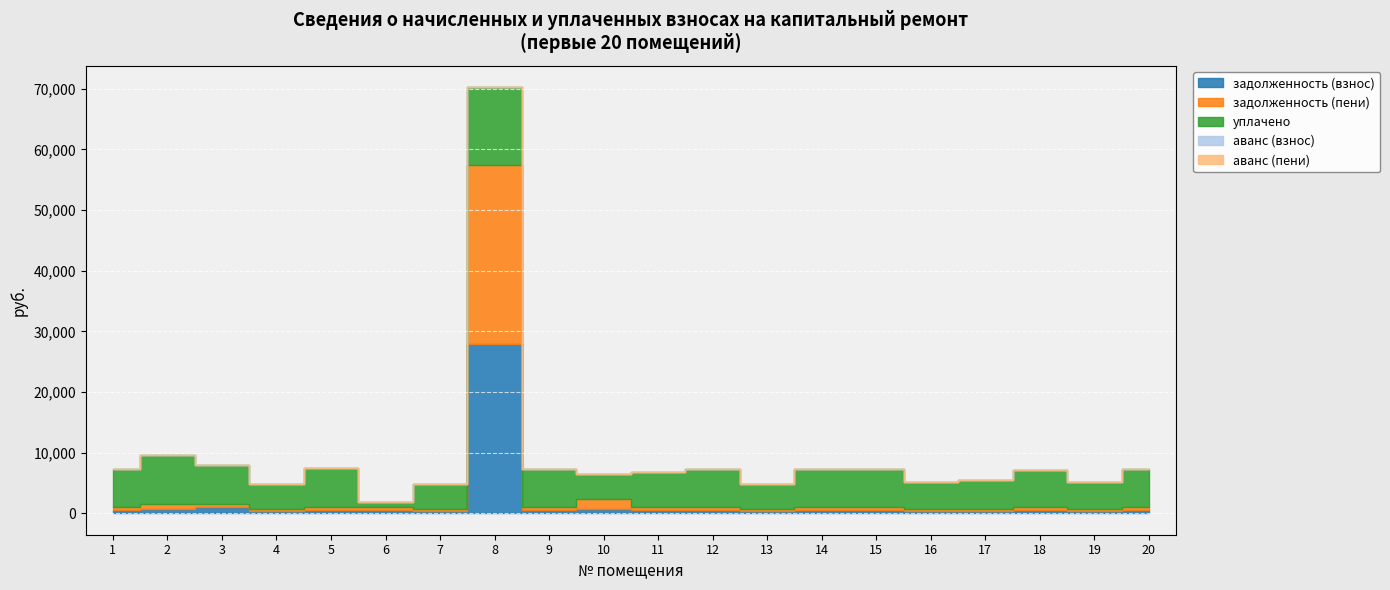

How many lines are shown in the chart?

5